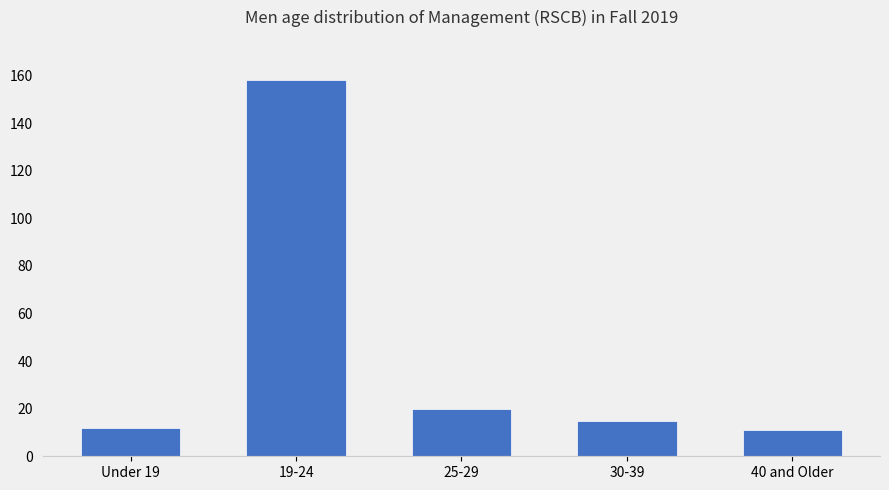

Which label corresponds to the largest value in the chart?

19-24